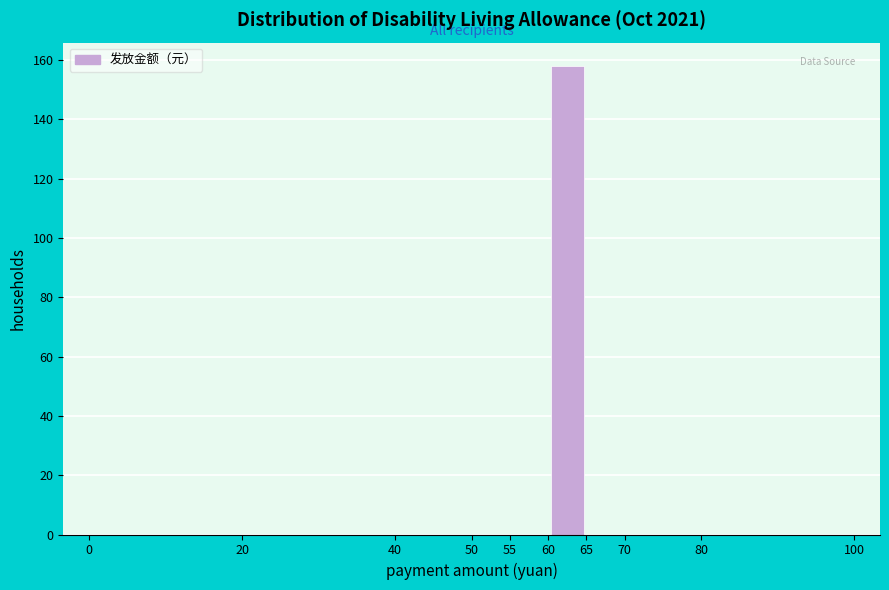

Reading left to right, list every bar in this chart as the range it spans on the x-axis followed by its height. The values are not printed on the chart, so give them approximately, as read against the axis.

0 to 20: 0
20 to 40: 0
40 to 50: 0
50 to 55: 0
55 to 60: 0
60 to 65: 158
65 to 70: 0
70 to 80: 0
80 to 100: 0